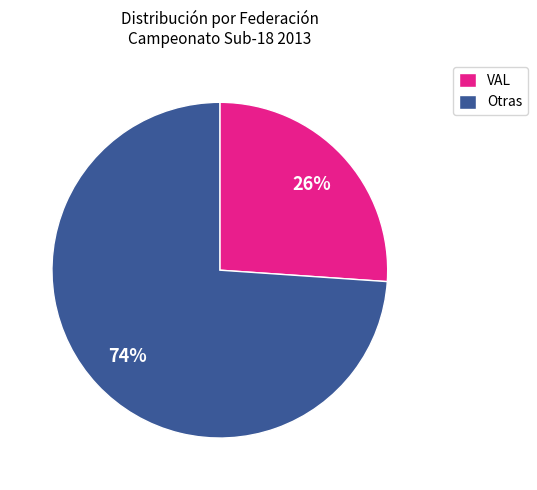

True or false: VAL accounts for 26% of the total.

True